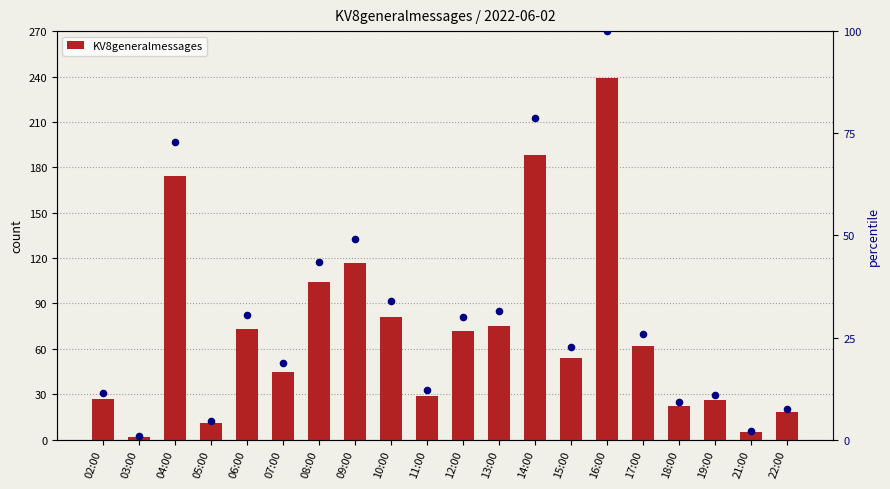

What is the total value across all series at 17:00?

87.9